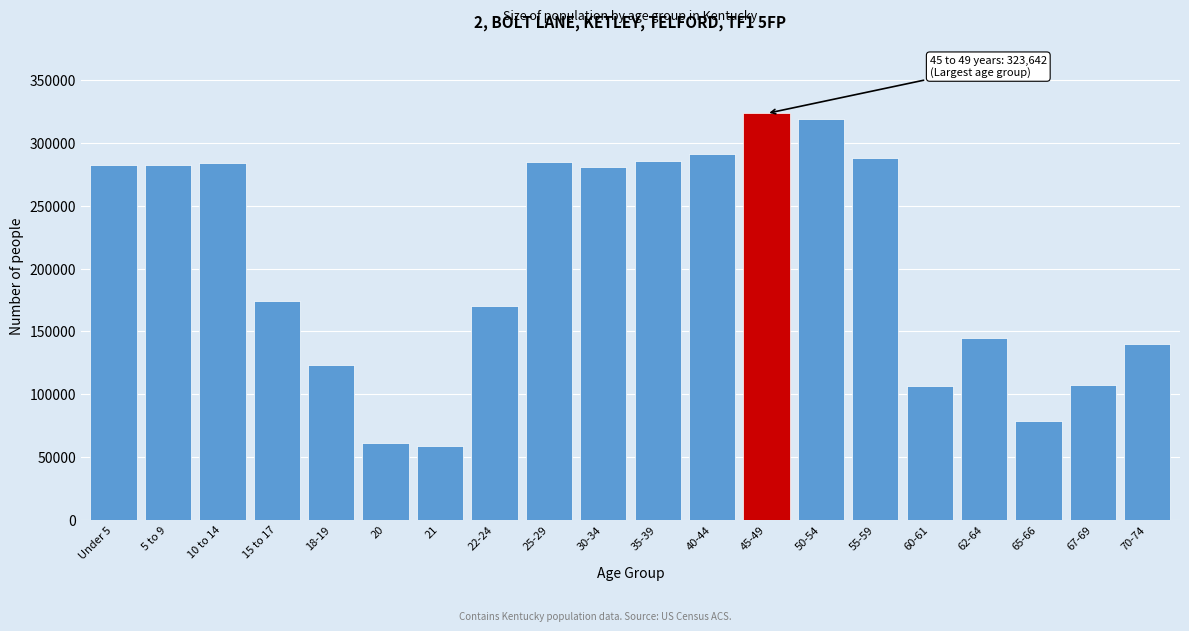

What is the label of the 2nd bar from the right?

67-69